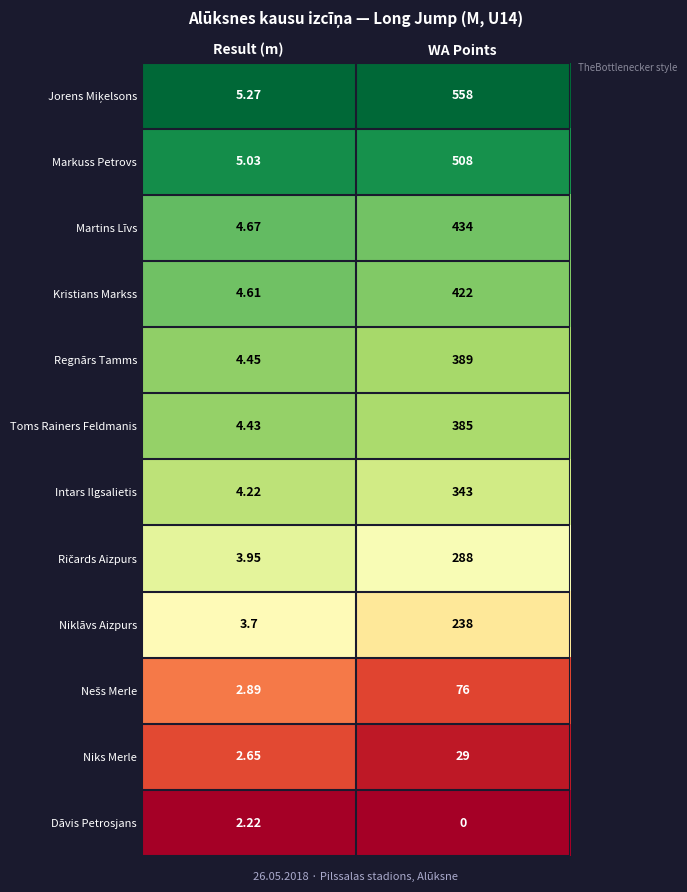

At which label does Dāvis Petrosjans reach its minimum?

WA Points